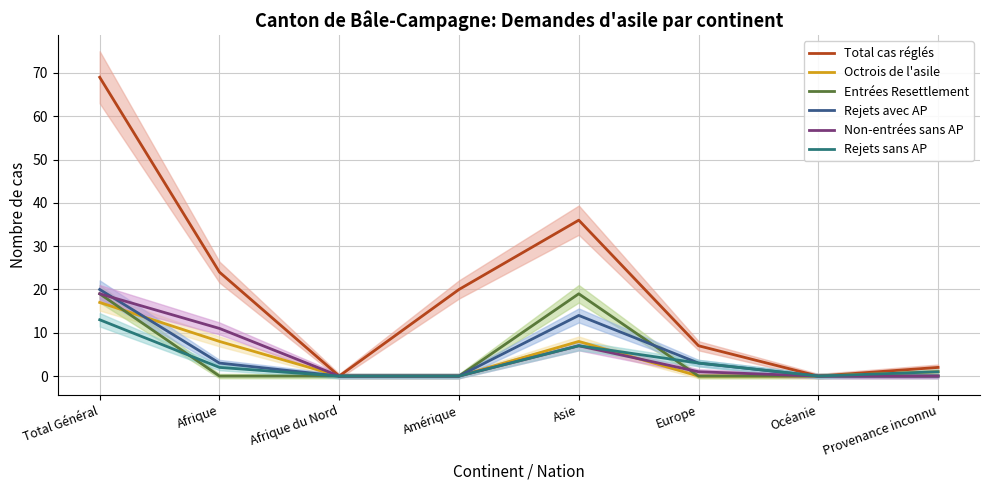

How many series are shown in this chart?

6